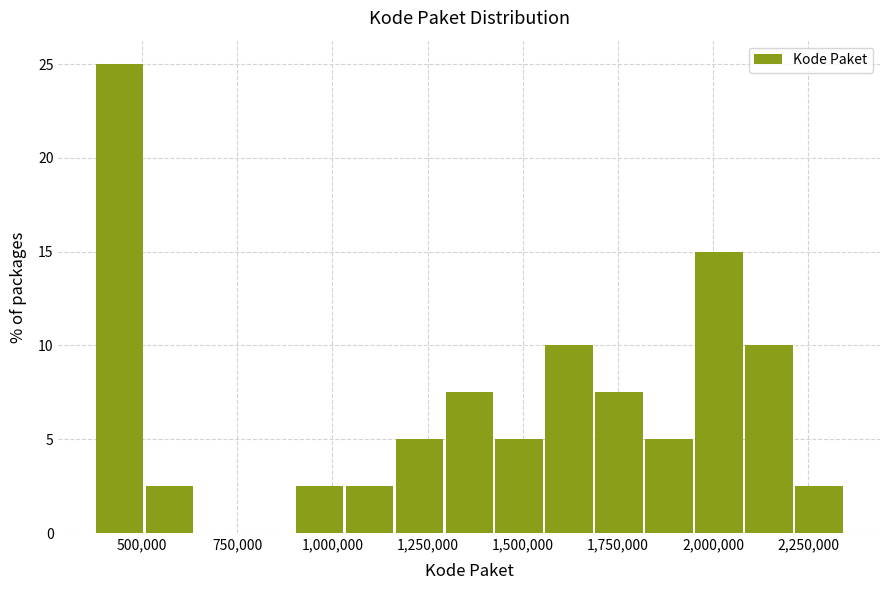

Read against the x-axis, roughly where is the centre of the tallest bar?

450000